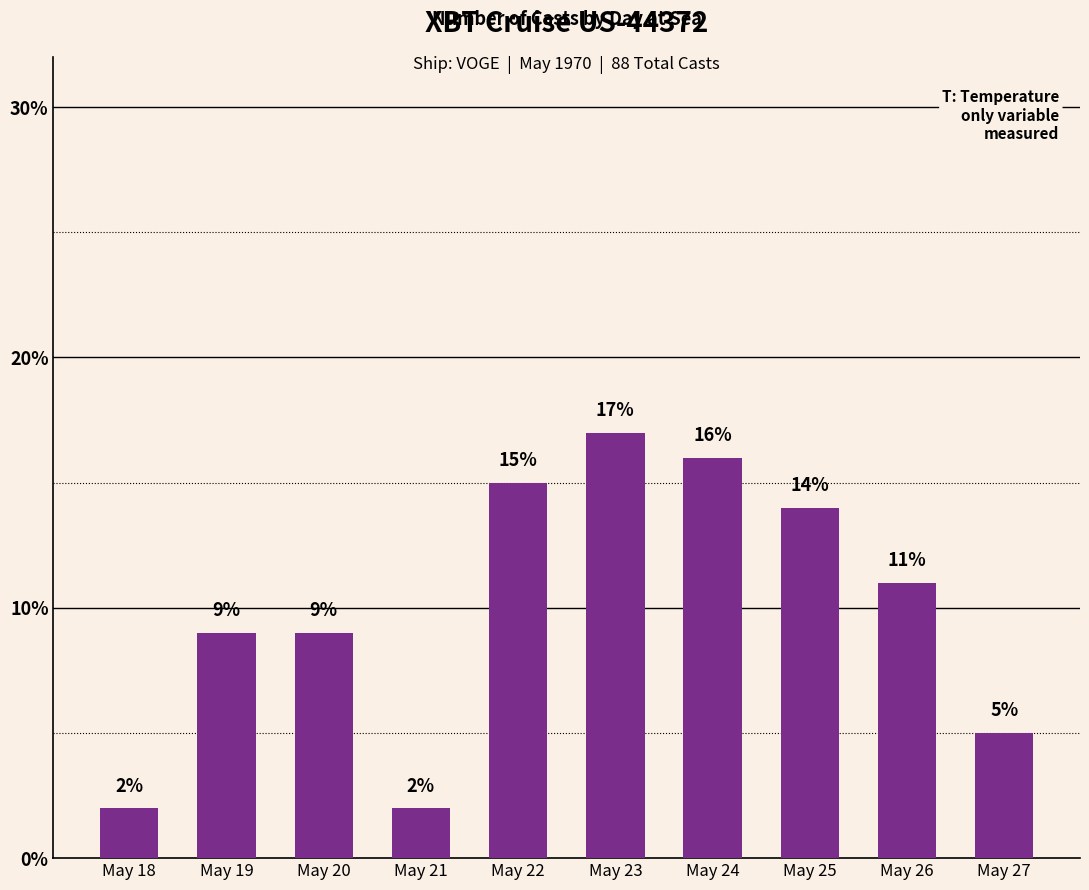

The value at May 20 is 9. True or false?

True